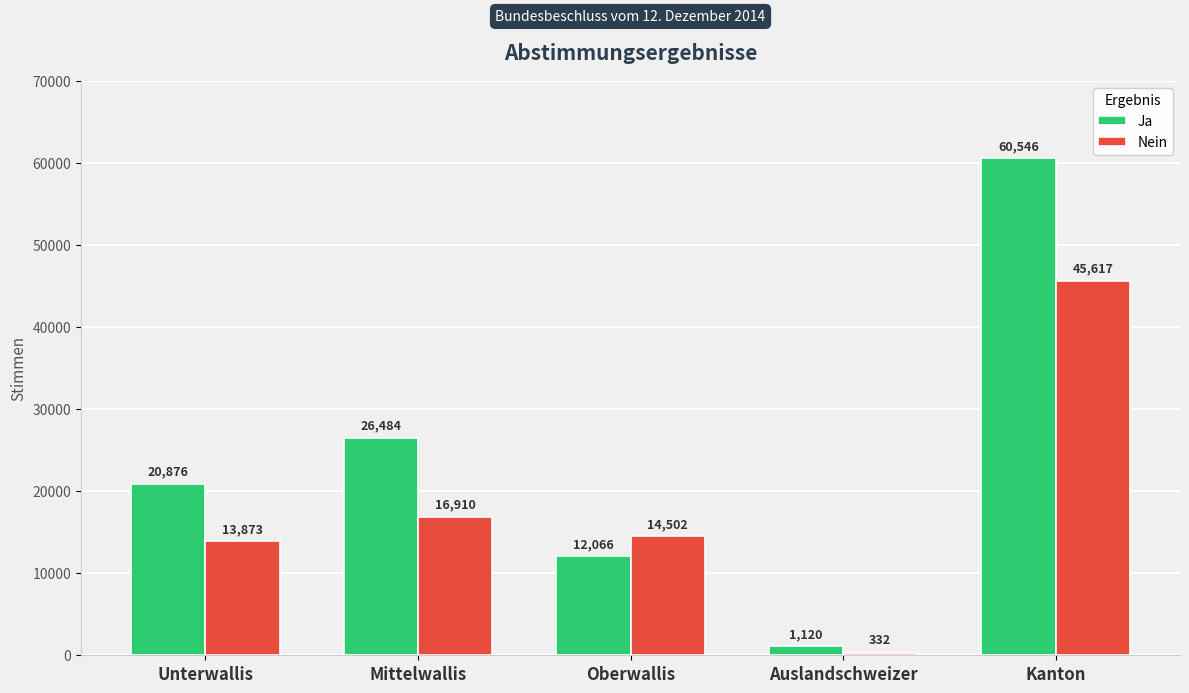

What is the sum of the Ja values at Mittelwallis and Unterwallis?

47360